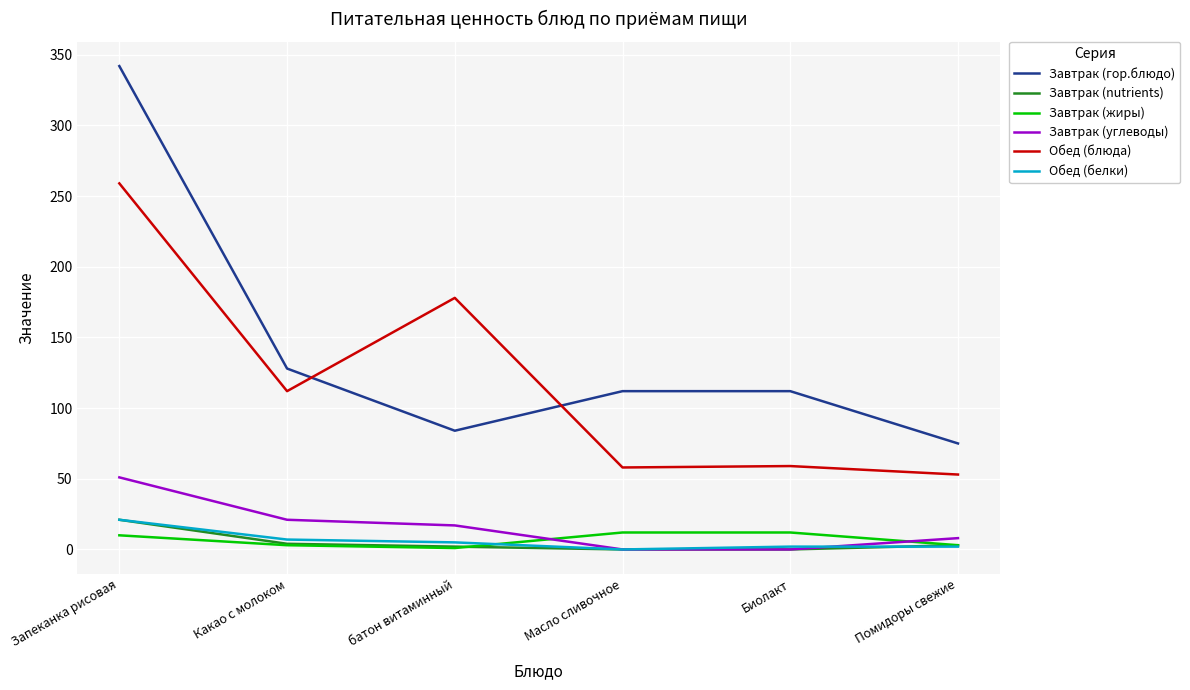

At which category is the sum across all series the highest?

Запеканка рисовая